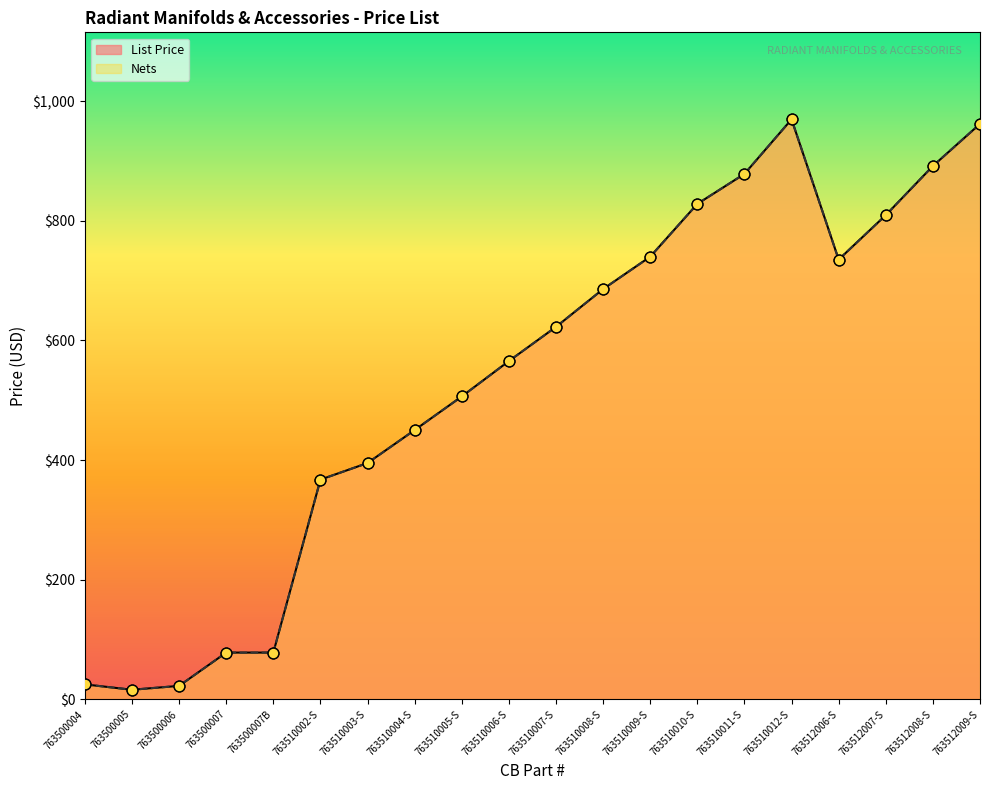

Which series reaches the maximum Y coordinate?

List Price